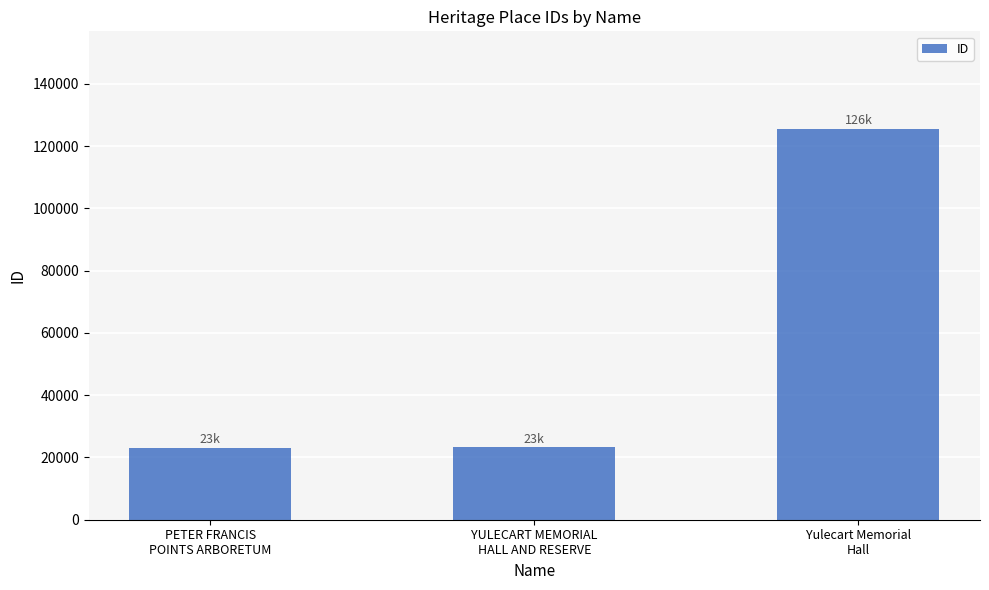

What is the difference between the maximum and minimum values?

102453